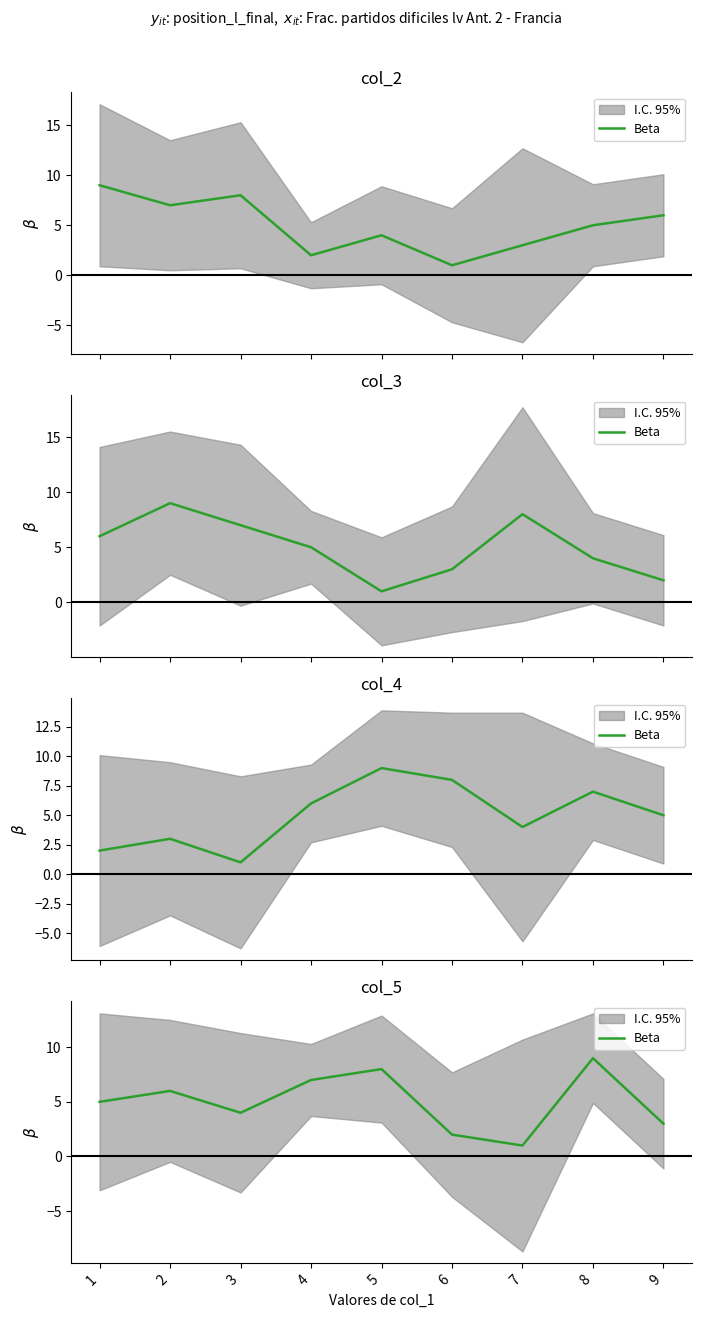

At which category does the chart reach its peak across all series?

8